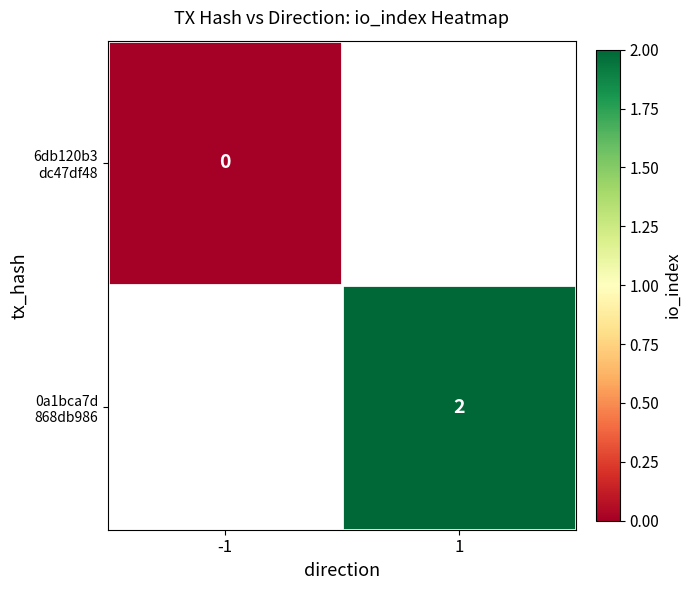

At which category does the chart reach its minimum across all series?

-1